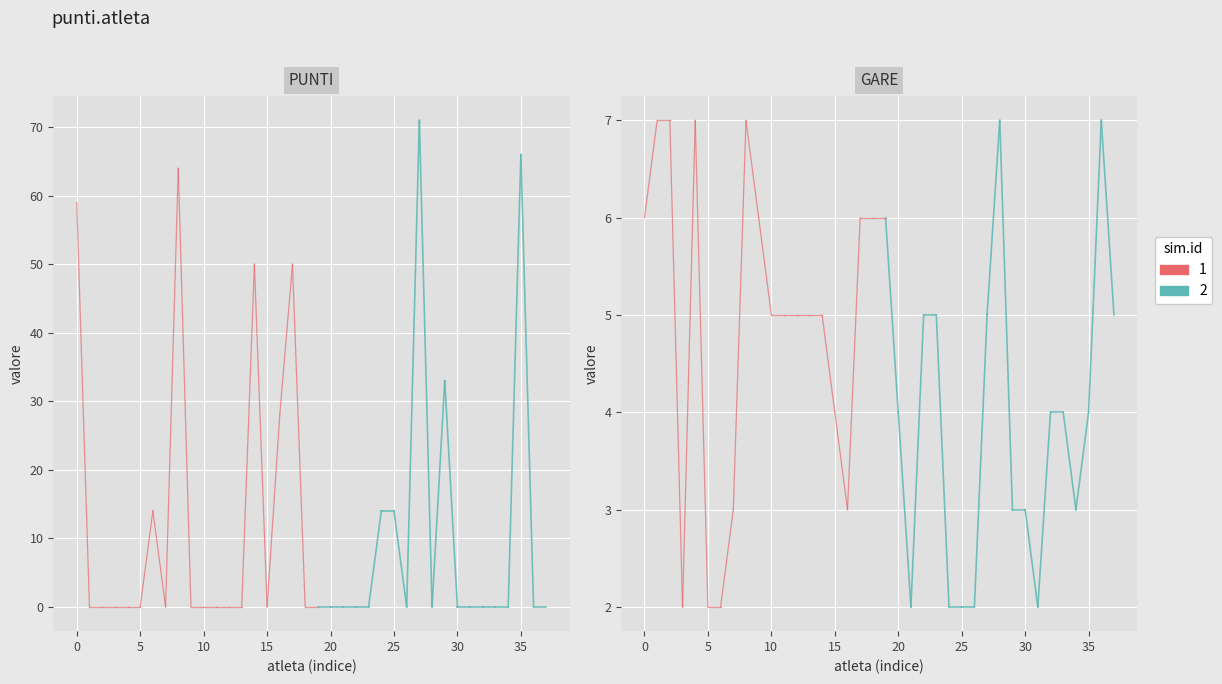

In GARE, how many points are higher than both neighbors (excluding endpoints)?

4